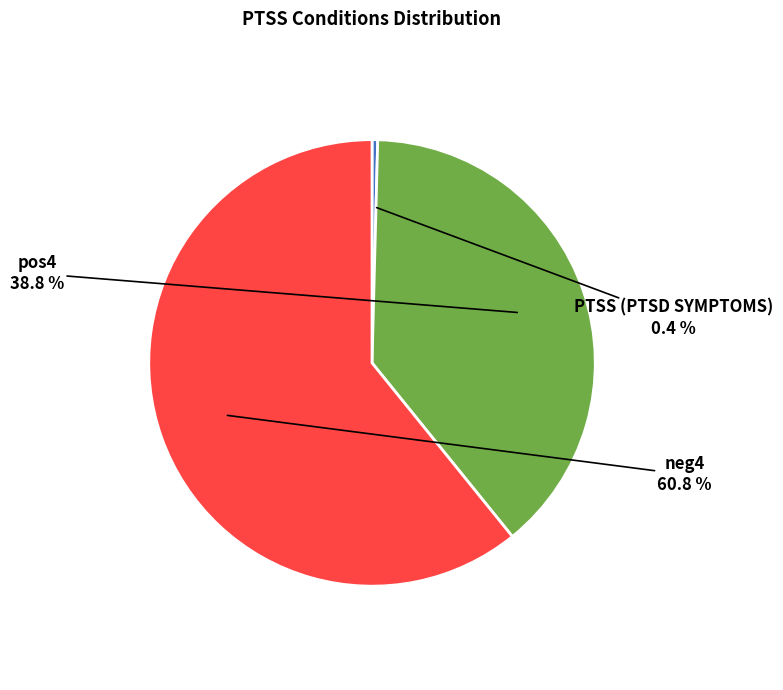

Which category has the smallest portion of the pie?

PTSS (PTSD SYMPTOMS)